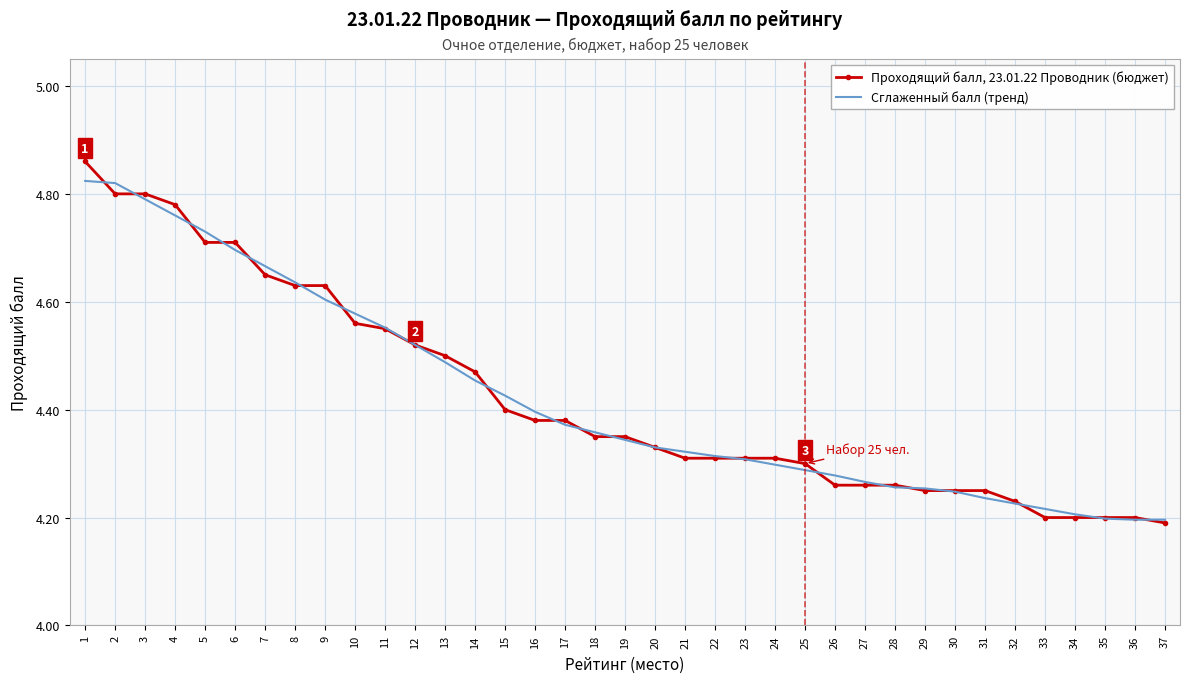

The Сглаженный балл (тренд) series shows 2.8 at 14. True or false?

False